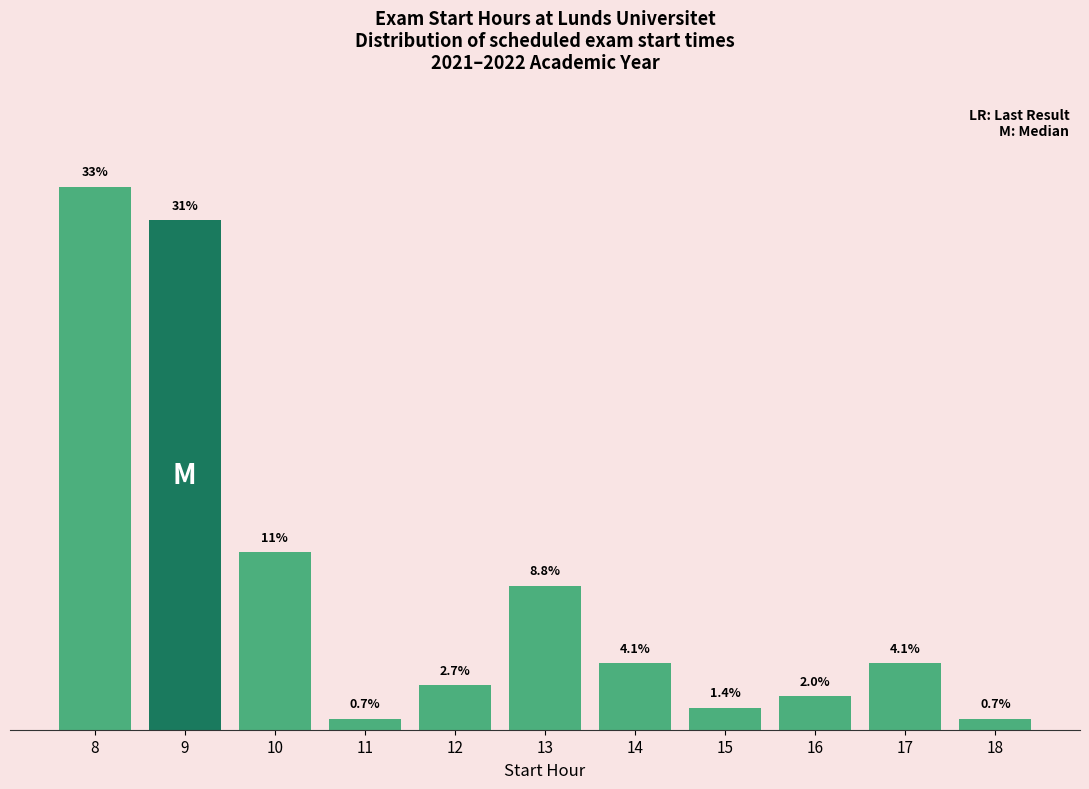

Are the bars horizontal?

No